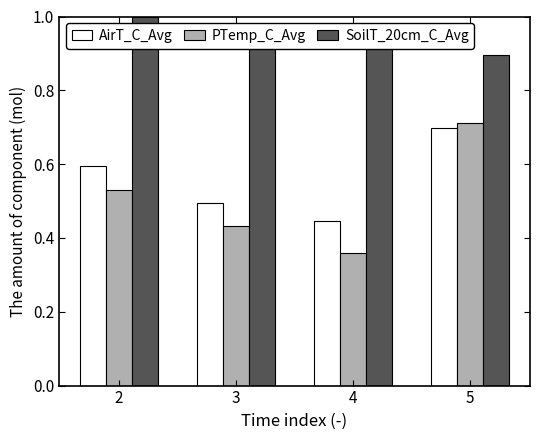

At how many categories does at least one series exceed 0?

4